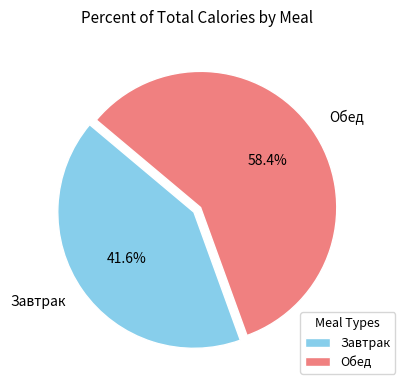

Count the number of slices in the pie.

2